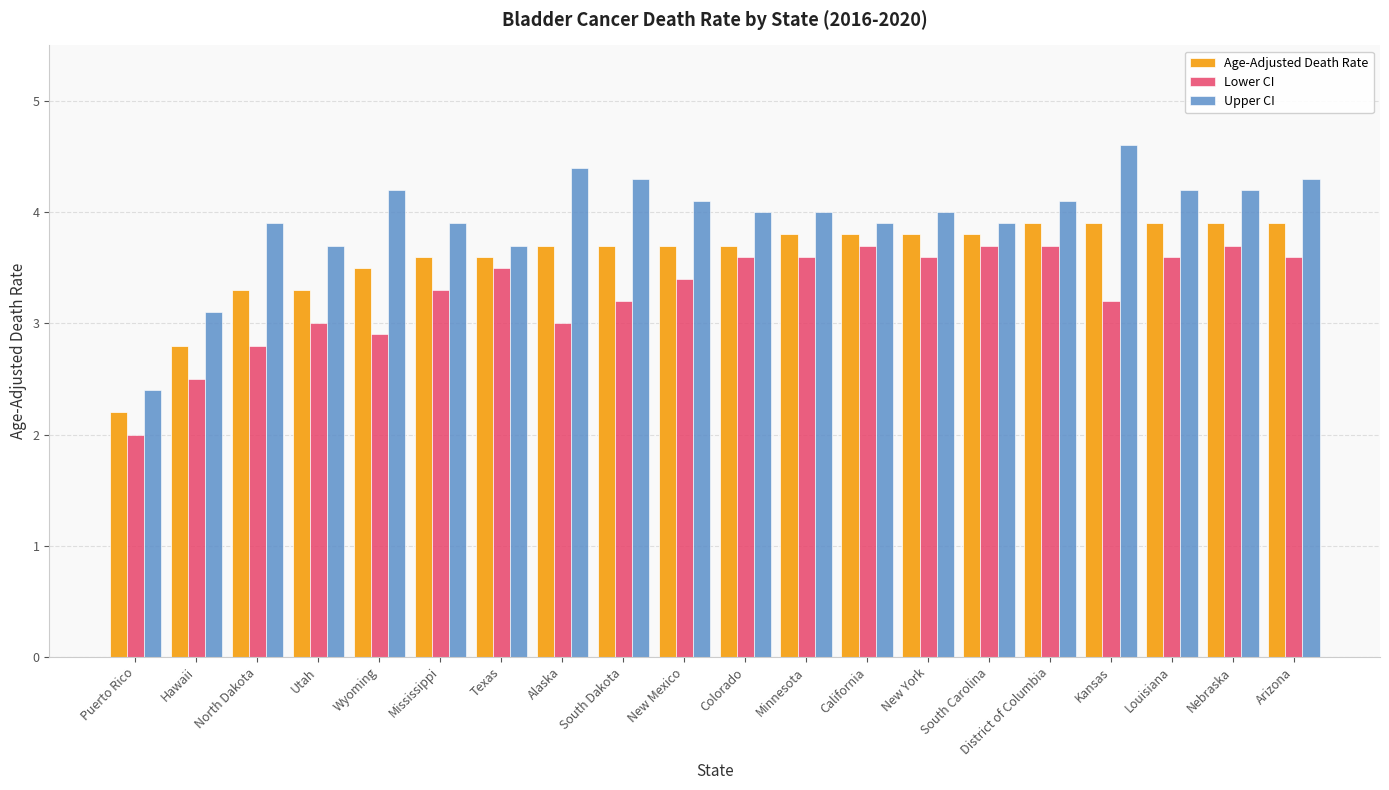

Reading left to right, extract all data points from this chart.

Age-Adjusted Death Rate: 2.2	2.8	3.3	3.3	3.5	3.6	3.6	3.7	3.7	3.7	3.7	3.8	3.8	3.8	3.8	3.9	3.9	3.9	3.9	3.9
Lower CI: 2.0	2.5	2.8	3.0	2.9	3.3	3.5	3.0	3.2	3.4	3.6	3.6	3.7	3.6	3.7	3.7	3.2	3.6	3.7	3.6
Upper CI: 2.4	3.1	3.9	3.7	4.2	3.9	3.7	4.4	4.3	4.1	4.0	4.0	3.9	4.0	3.9	4.1	4.6	4.2	4.2	4.3